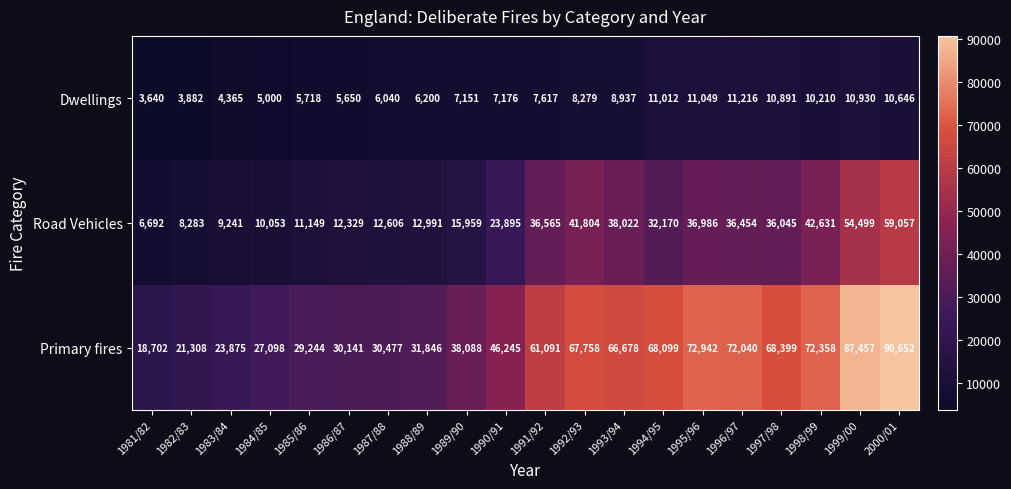

How many series are shown in this chart?

3